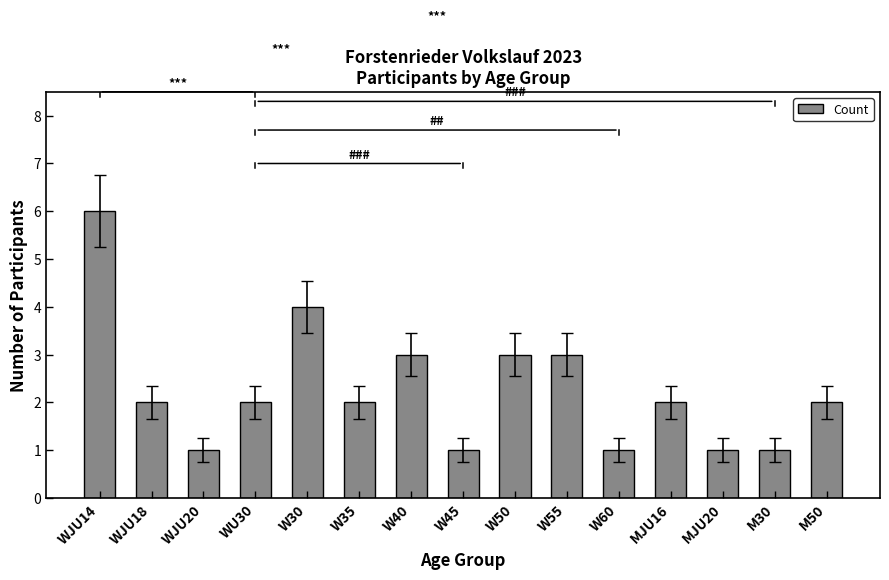

How many series are shown in this chart?

1